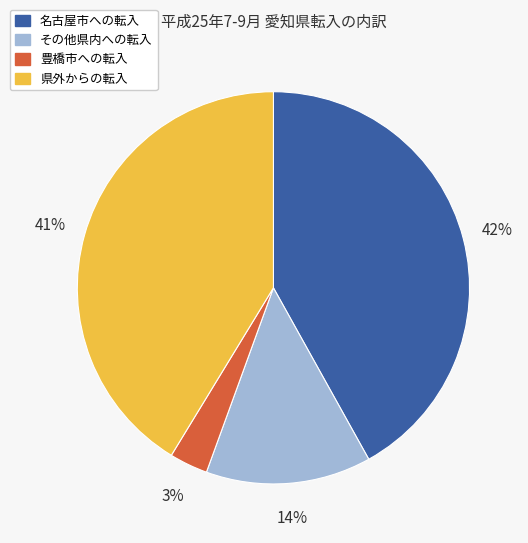

To the nearest percent, what is the average slice percentage?

25%